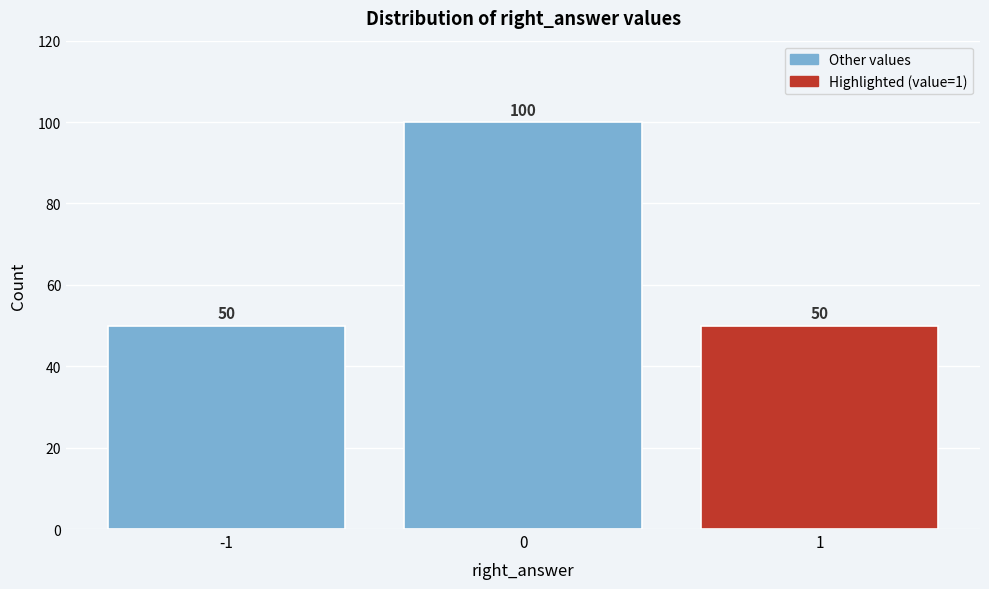

Reading left to right, what are all the values shown in this chart?

-1=50	0=100	1=50